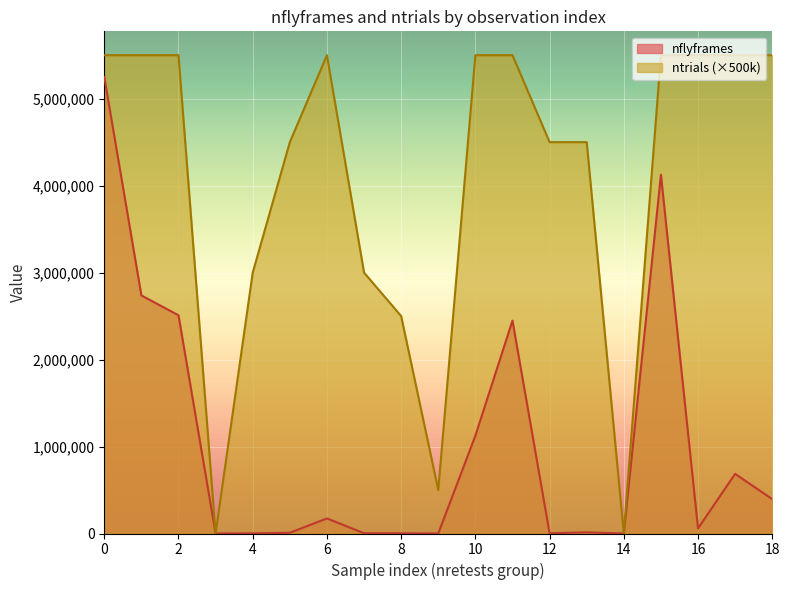

List the series in order of their overall mean, lowest first.

nflyframes, ntrials (×500k)